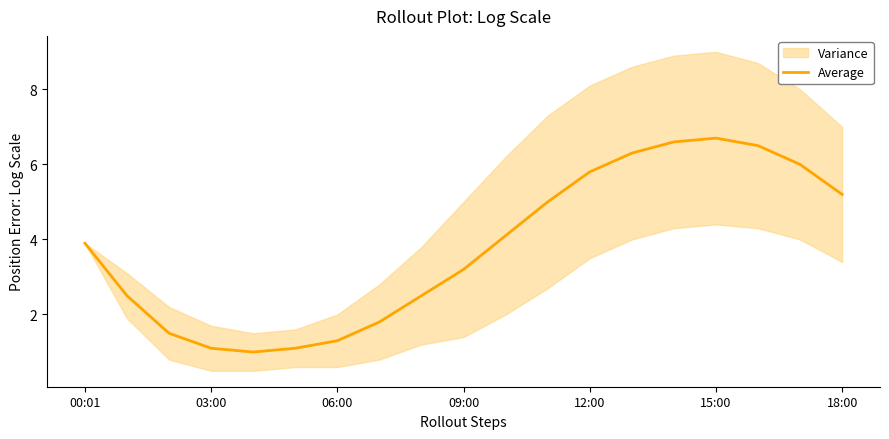

Where is Average nearest to the value 3?

09:00